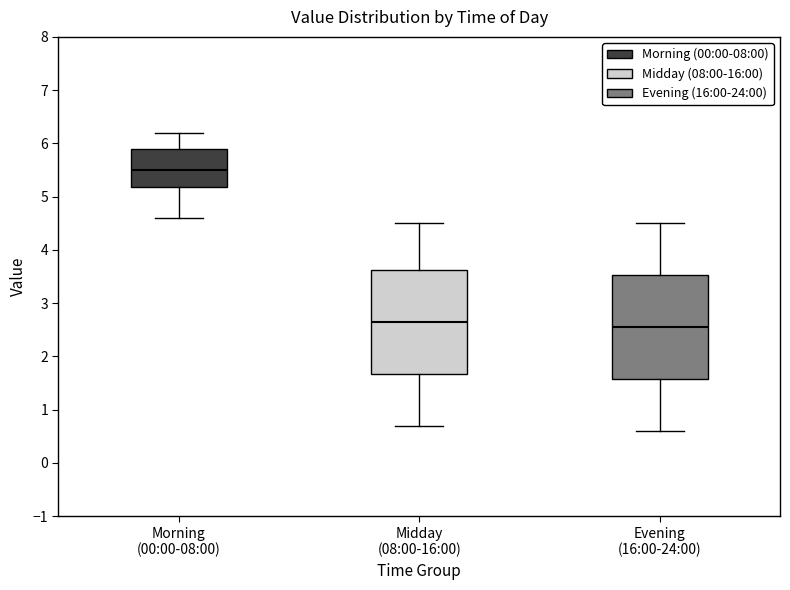

Reading left to right, transcribe this box plot: for each box, give where its median line is, the range the box spans, and where its two whiskers end, as read against the y-axis. The values are not printed on the chart, so give them approximately, as read against the axis.

Morning (00:00-08:00): median 5.5, box 5.2 to 5.9, whiskers 4.6 to 6.2
Midday (08:00-16:00): median 2.7, box 1.7 to 3.6, whiskers 0.7 to 4.5
Evening (16:00-24:00): median 2.6, box 1.6 to 3.5, whiskers 0.6 to 4.5